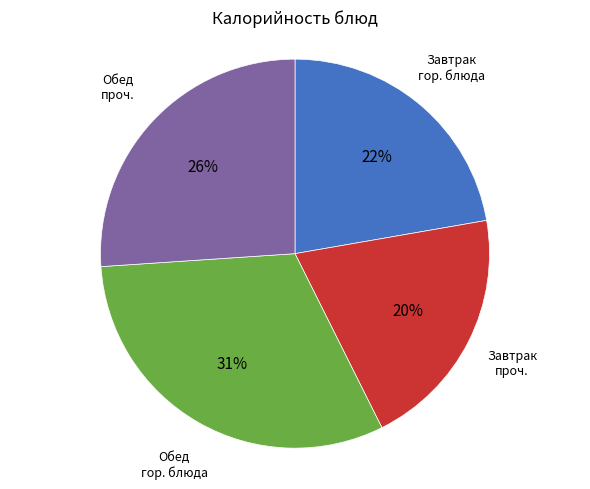

Combined, do Завтрак проч. and Обед гор. блюда account for over 50%?

Yes